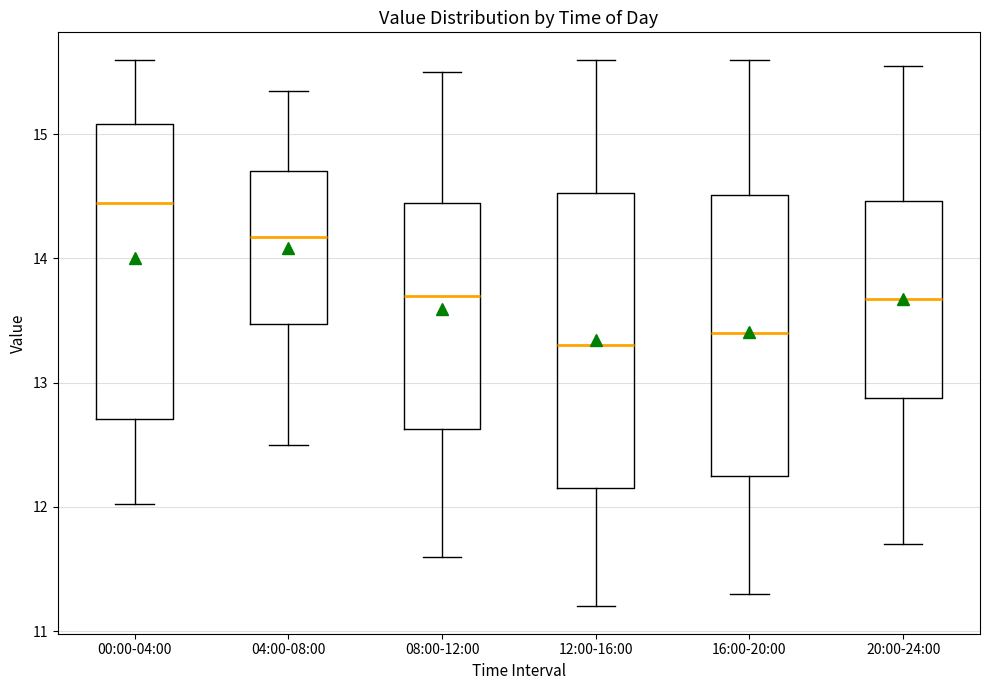

Reading left to right, read every box against the y-axis: the position of its median line, the range the box covers, and the ends of its whiskers. The values are not printed on the chart, so give them approximately, as read against the axis.

00:00-04:00: median 14.4, box 12.7 to 15.1, whiskers 12.0 to 15.6
04:00-08:00: median 14.2, box 13.5 to 14.7, whiskers 12.5 to 15.4
08:00-12:00: median 13.7, box 12.6 to 14.5, whiskers 11.6 to 15.5
12:00-16:00: median 13.3, box 12.2 to 14.5, whiskers 11.2 to 15.6
16:00-20:00: median 13.4, box 12.3 to 14.5, whiskers 11.3 to 15.6
20:00-24:00: median 13.7, box 12.9 to 14.5, whiskers 11.7 to 15.6